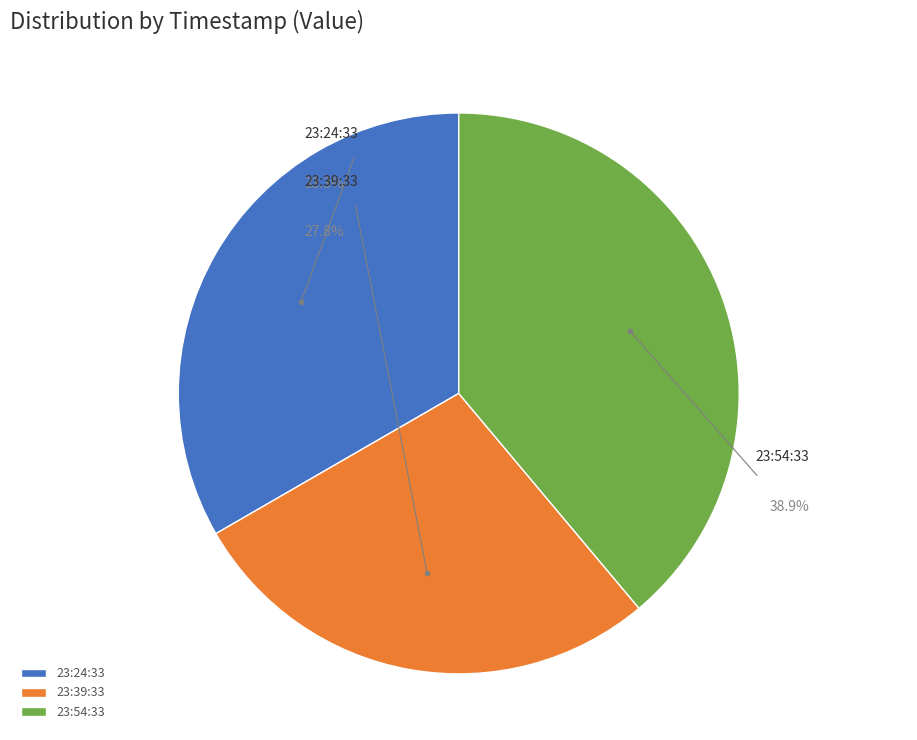

To the nearest percent, what is the combined percentage of 2023-01-07T23:24:33.795Z and 2023-01-07T23:54:33.506Z?

72%